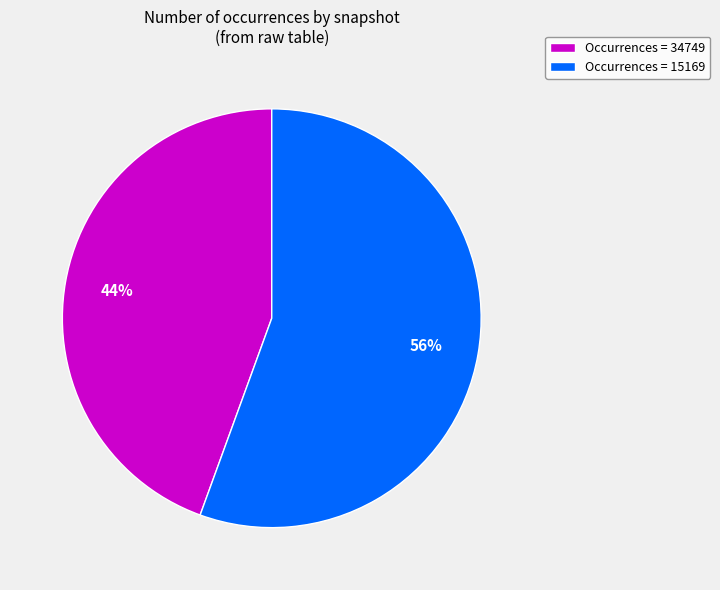

To the nearest percent, what percentage of the pie is Occurrences = 15169?

56%